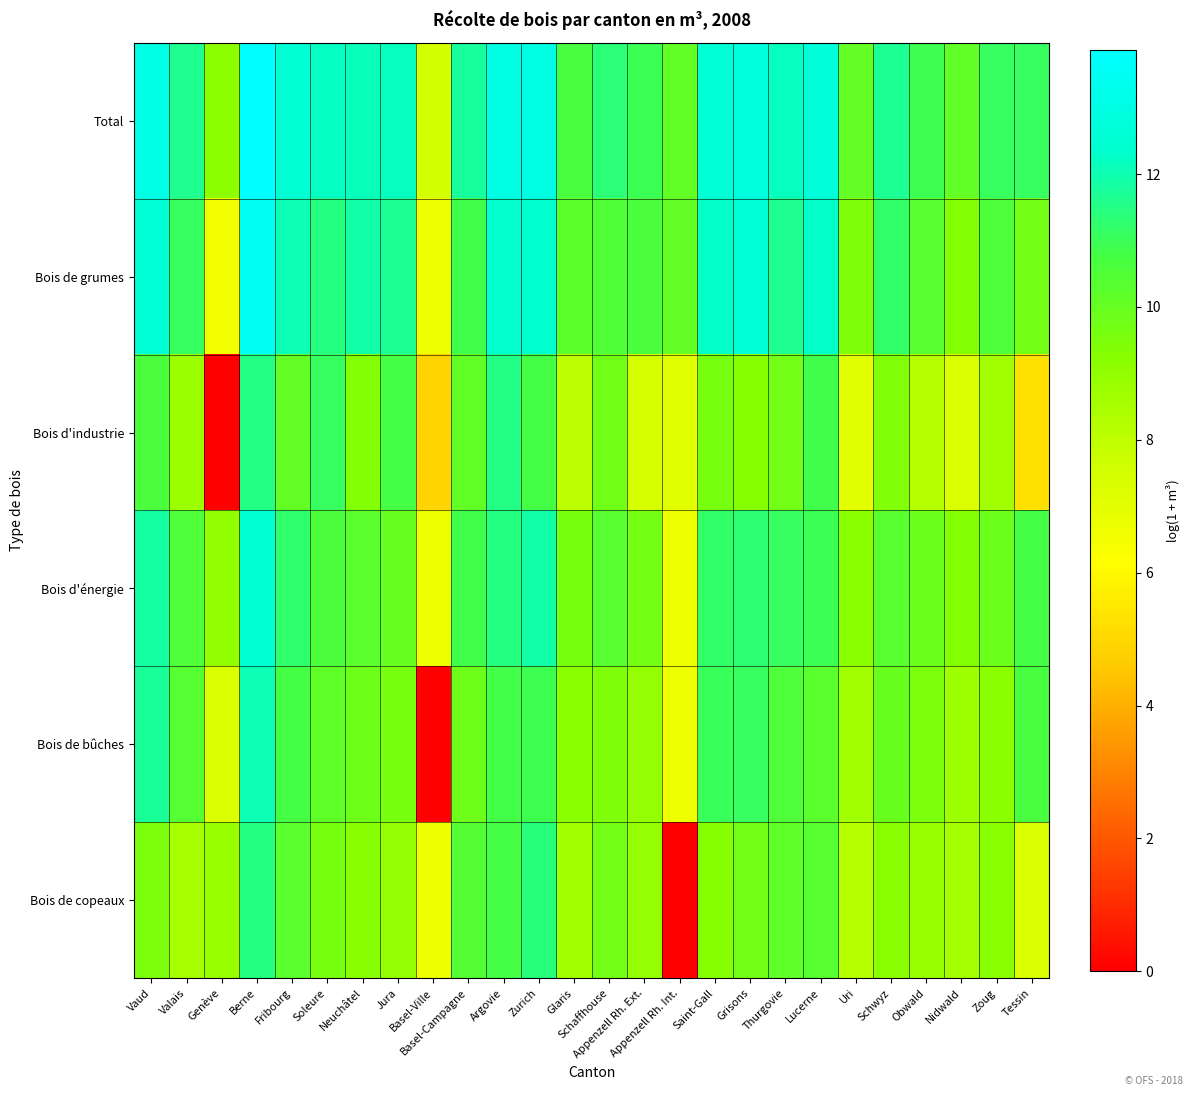

Between Lucerne and Grisons, which is larger?

Grisons